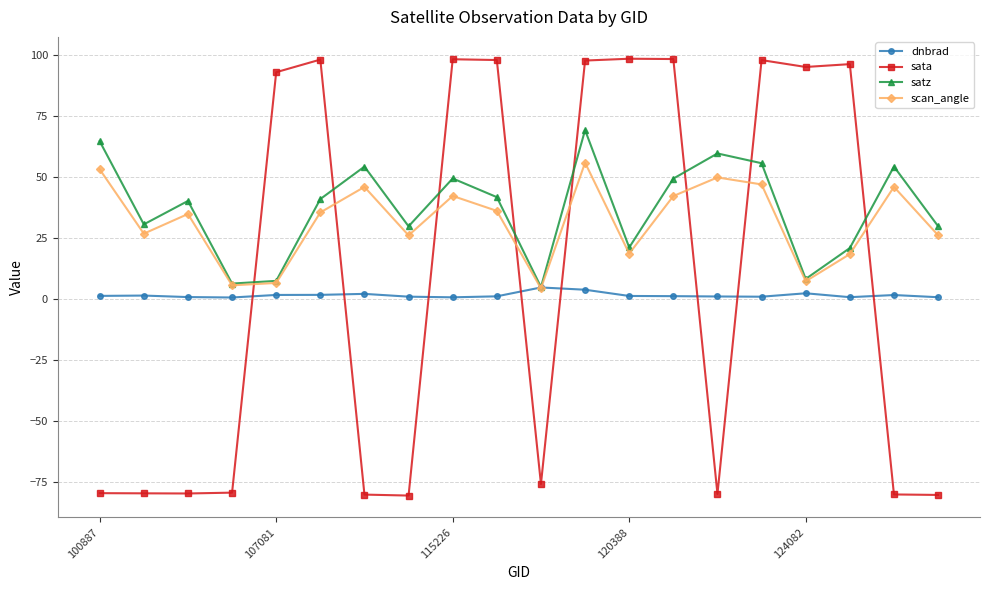

Rank the series by their maximum value, from highest to lowest.

sata, satz, scan_angle, dnbrad